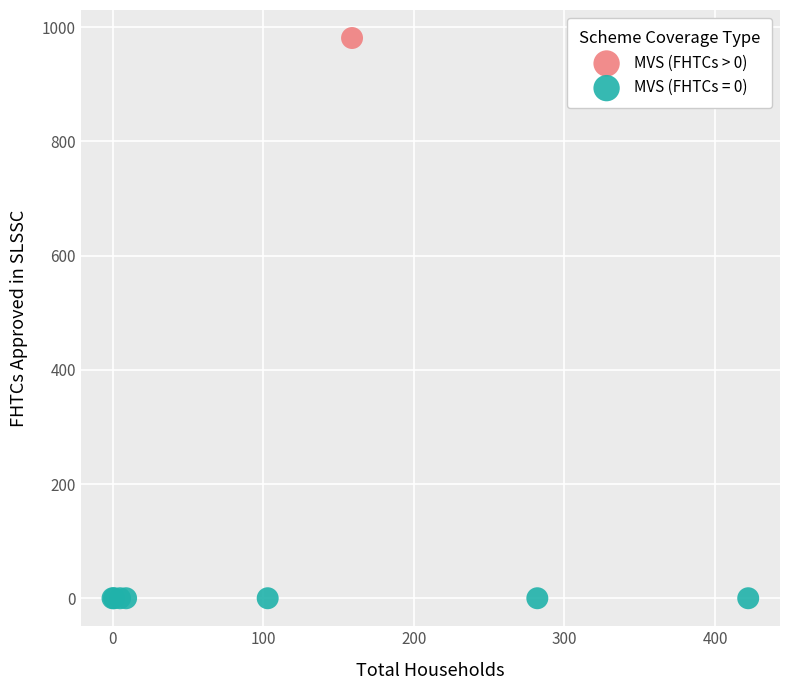

Which series reaches the minimum Y coordinate?

MVS (FHTCs = 0)